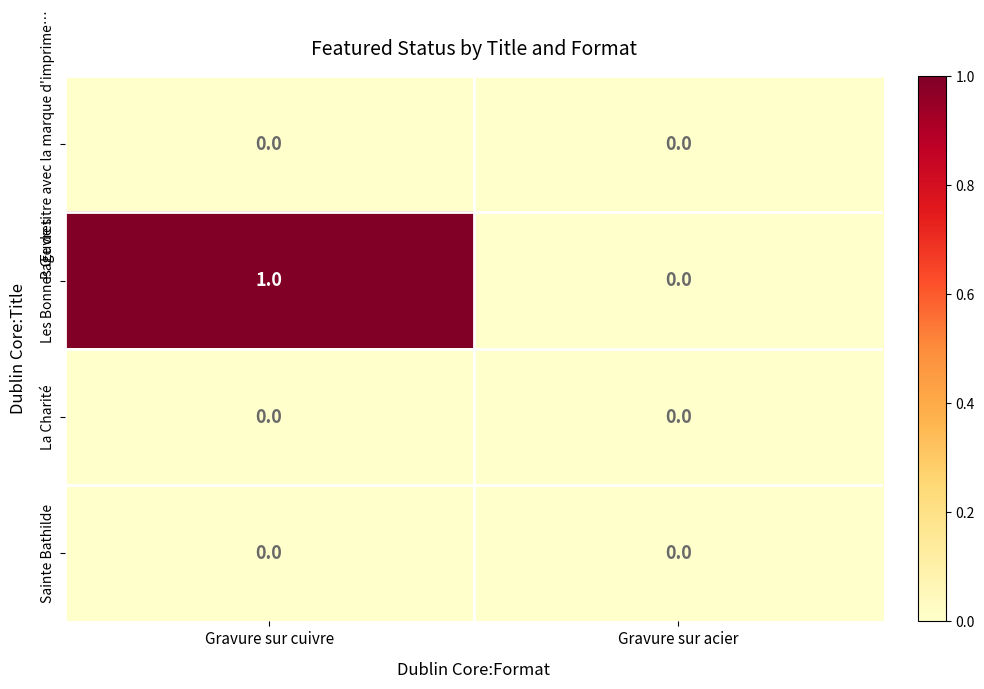

How many data points does each series have?

2